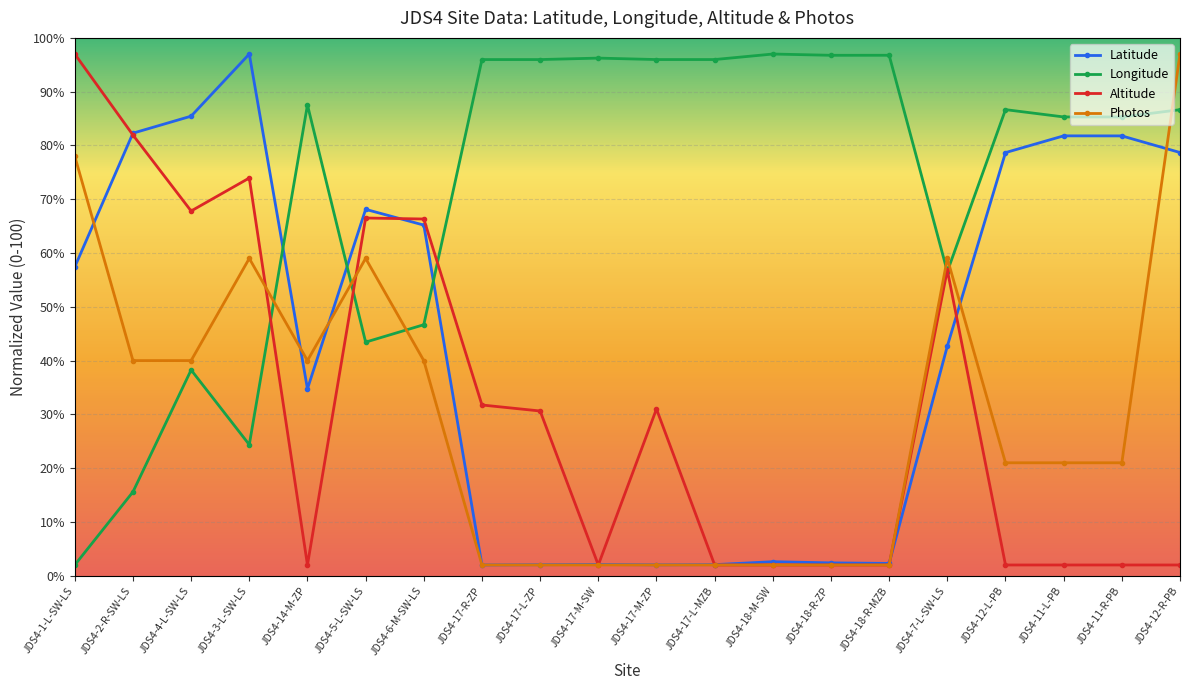

Is it true that Altitude equals 3.6 at JDS4-12-L-PB?

False